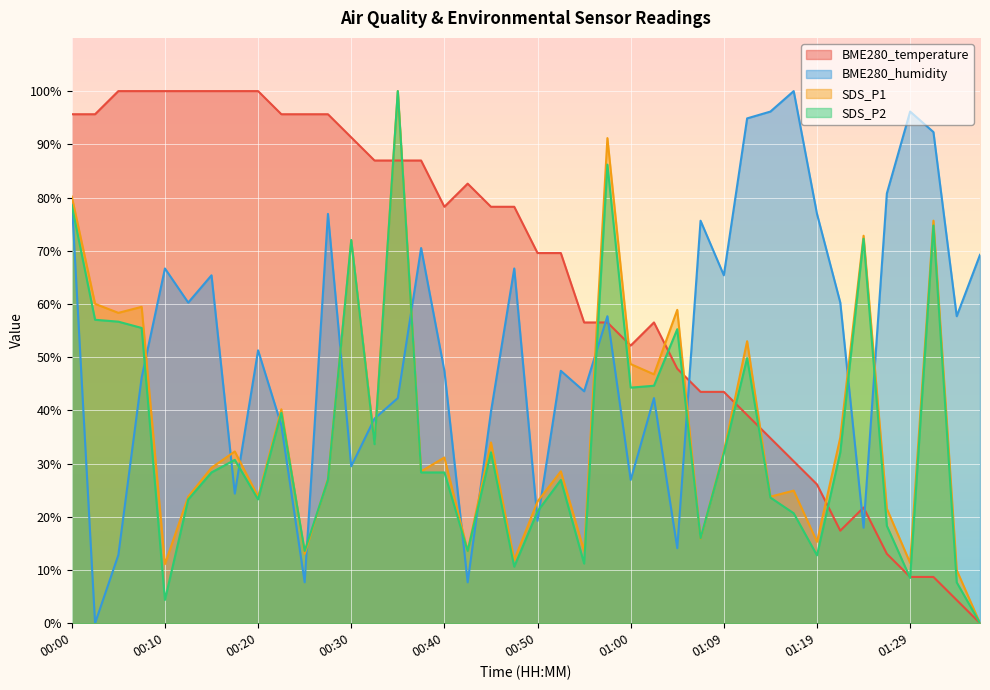

Where is the first local minimum for SDS_P2?

00:10